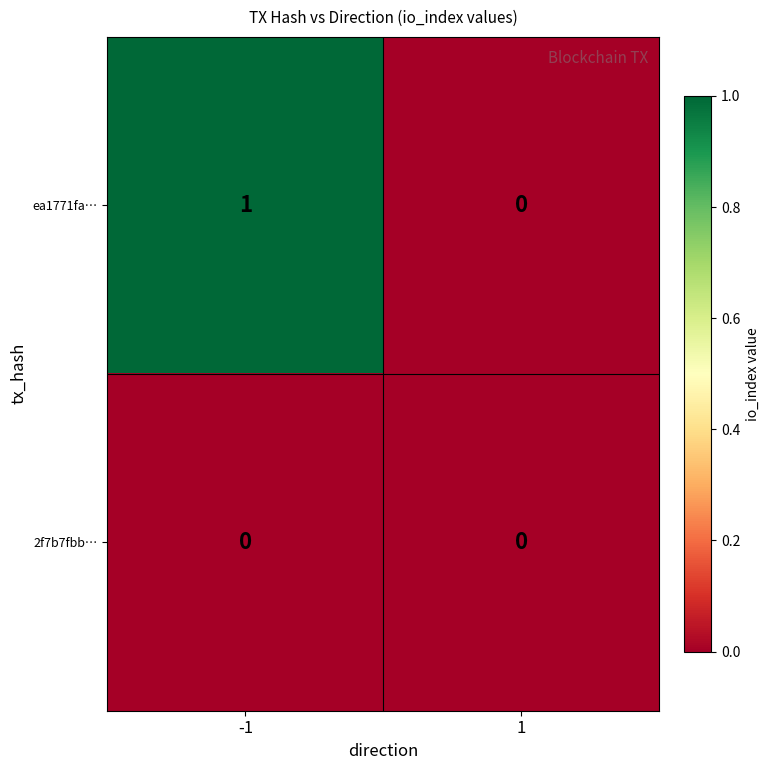

Count the number of categories in the chart.

2